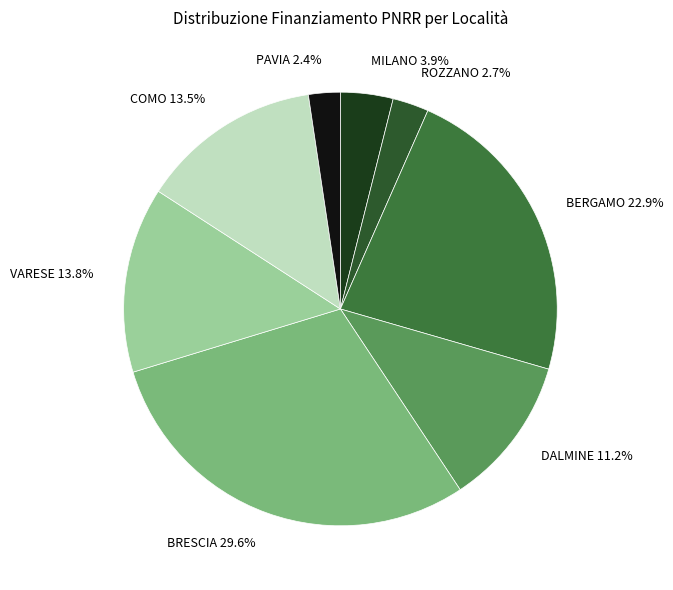

Is there any slice that represents more than half of the pie?

No